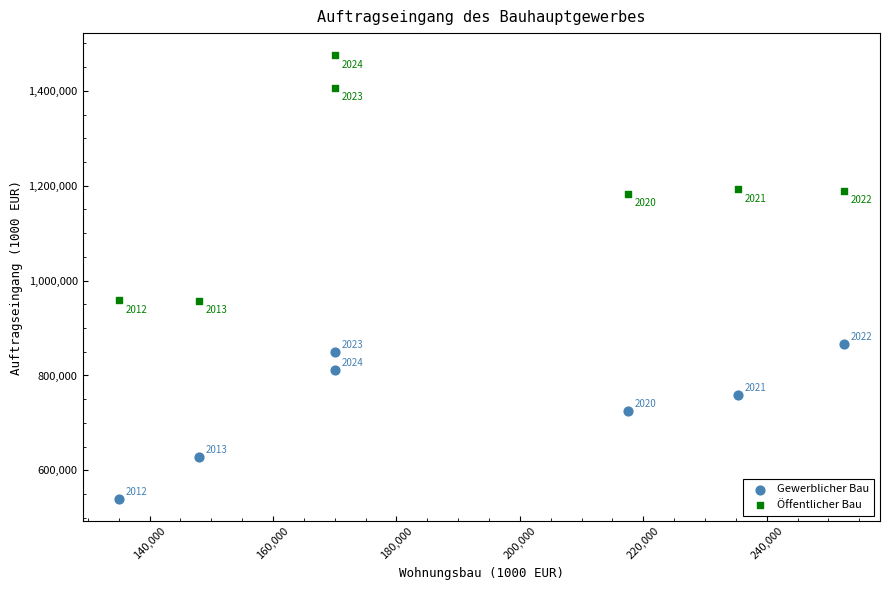

Which series has the widest spread of Y values?

Öffentlicher Bau